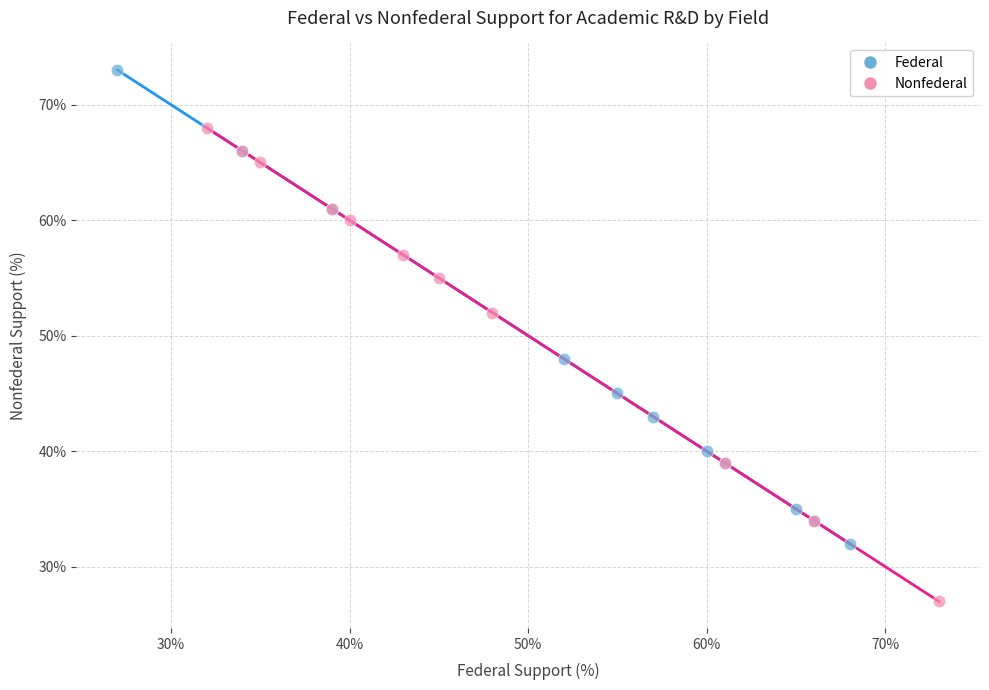

Which series reaches the maximum Y coordinate?

Federal